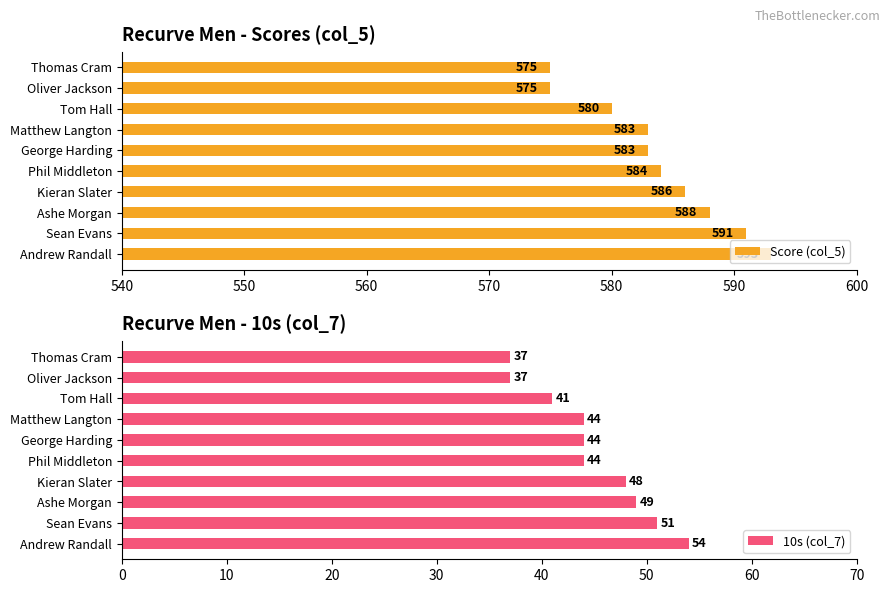

Is it true that Score (col_5) equals 583 at Matthew Langton?

True